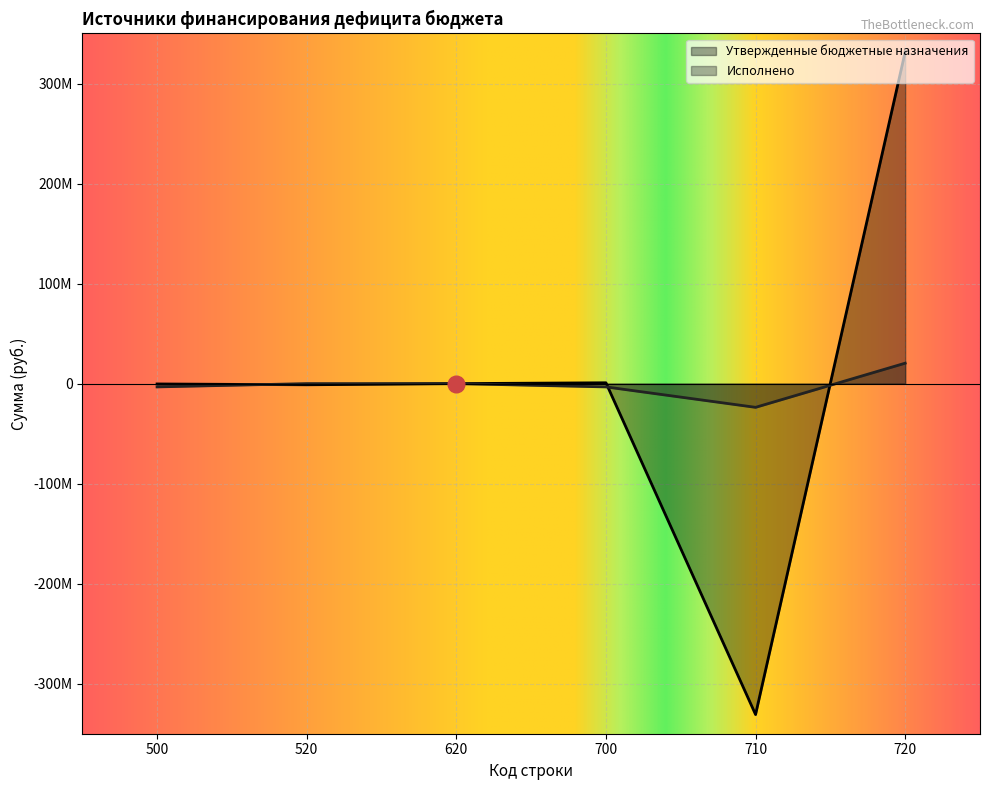

What is the difference between the maximum and minimum values in the Исполнено series?

44147059.9